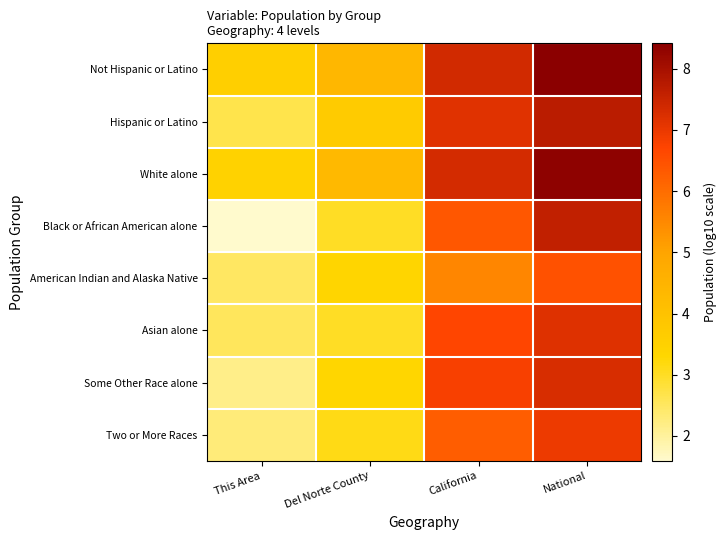

At which category is the sum across all series the highest?

National